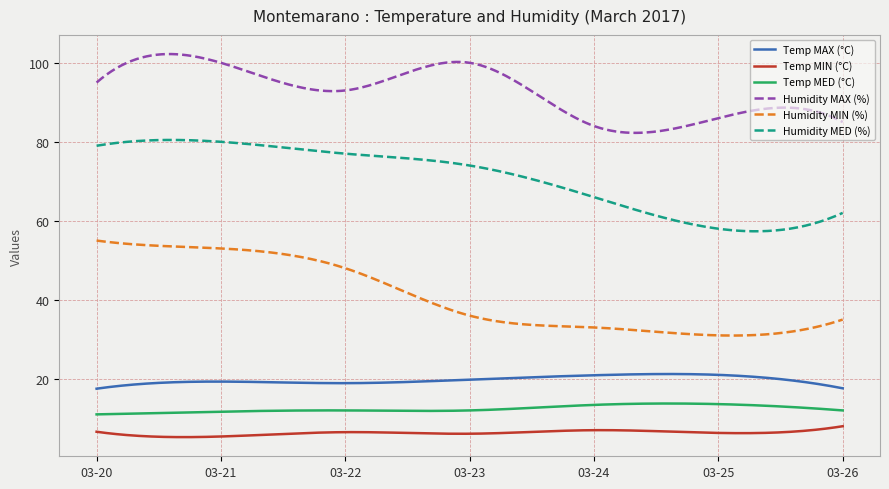

True or false: Humidity MAX (%) and Temp MIN (°C) cross at least once.

False